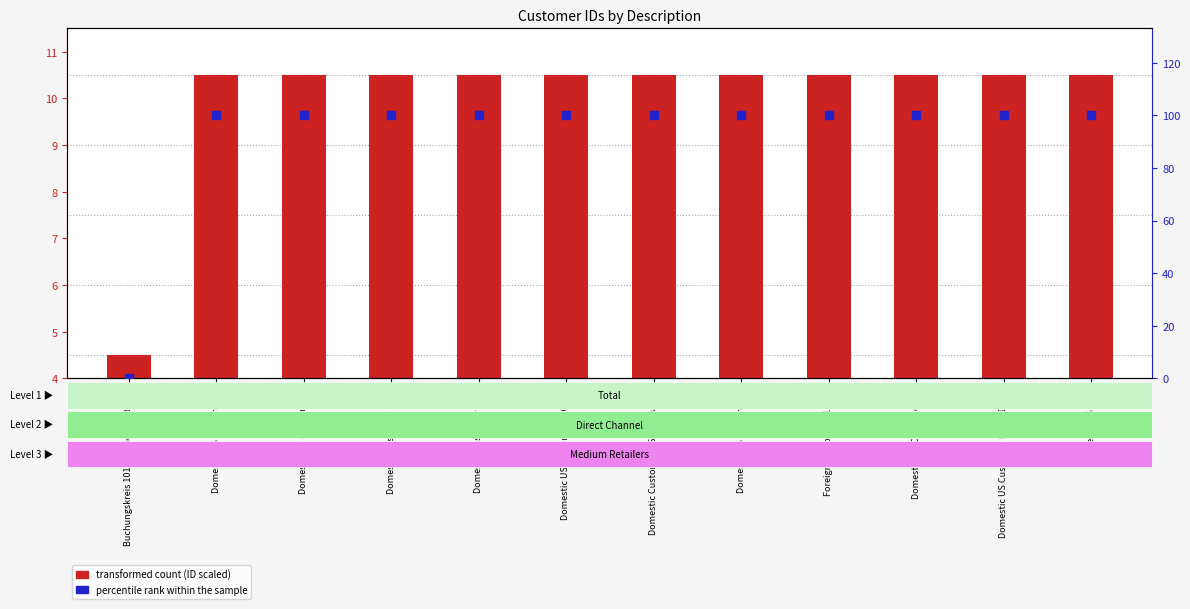

Which series reaches the minimum Y coordinate?

percentile rank within the sample